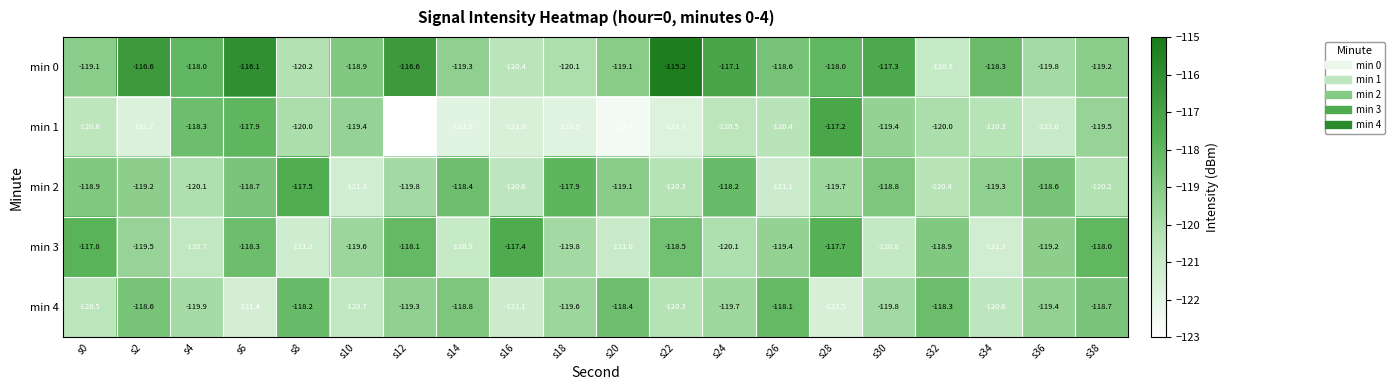

Is the value of min 2 at s4 greater than the value of min 4 at s0?

Yes